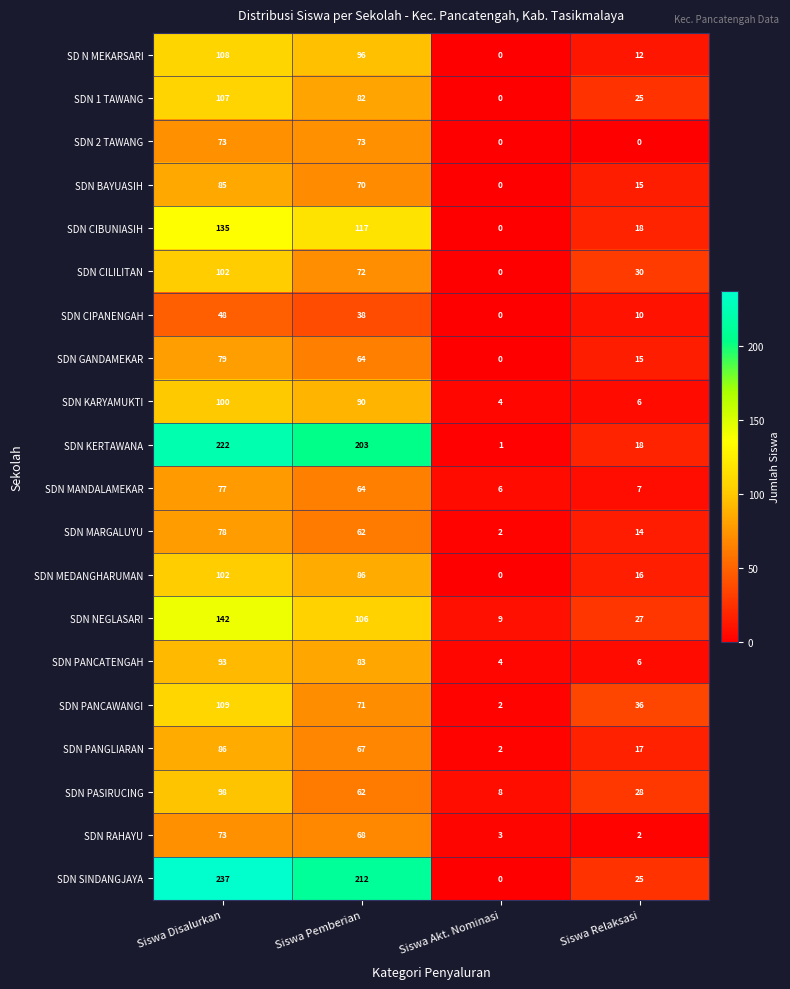

Where is SDN NEGLASARI nearest to the value 75?

Siswa Pemberian